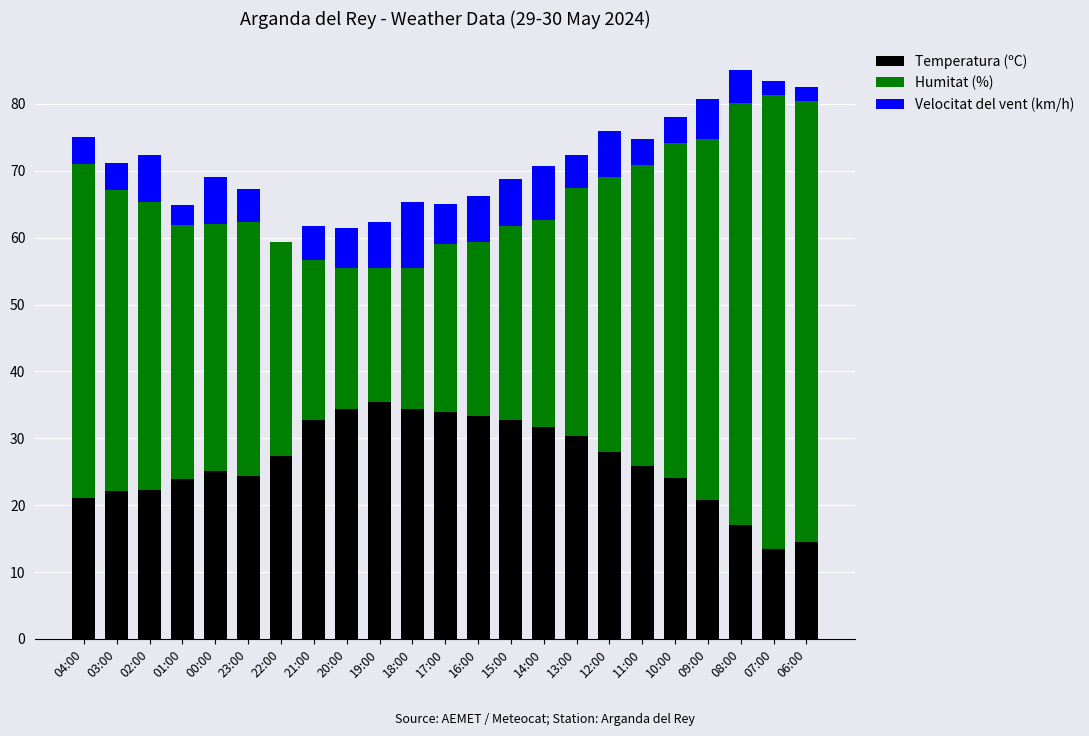

What is the total value across all series at 13:00?

72.4